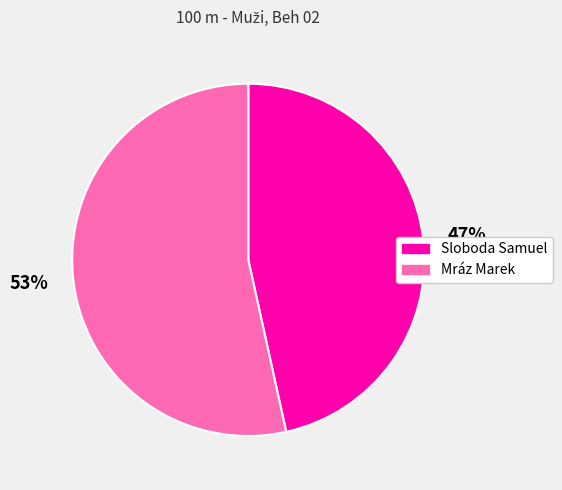

The Mráz Marek slice represents 45% of the pie. True or false?

False